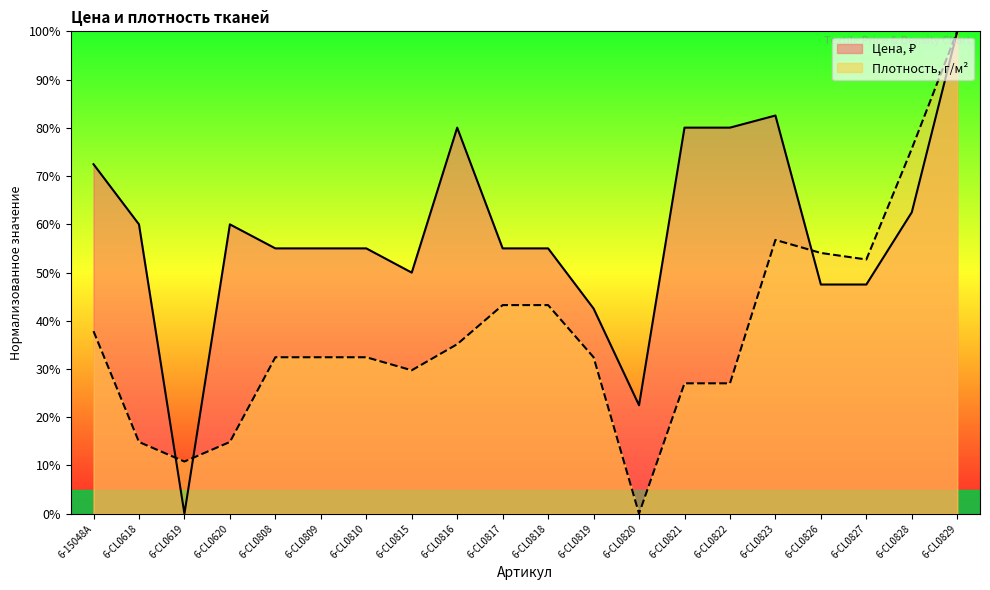

What is the label of the 8th point from the right?

6-CL0820